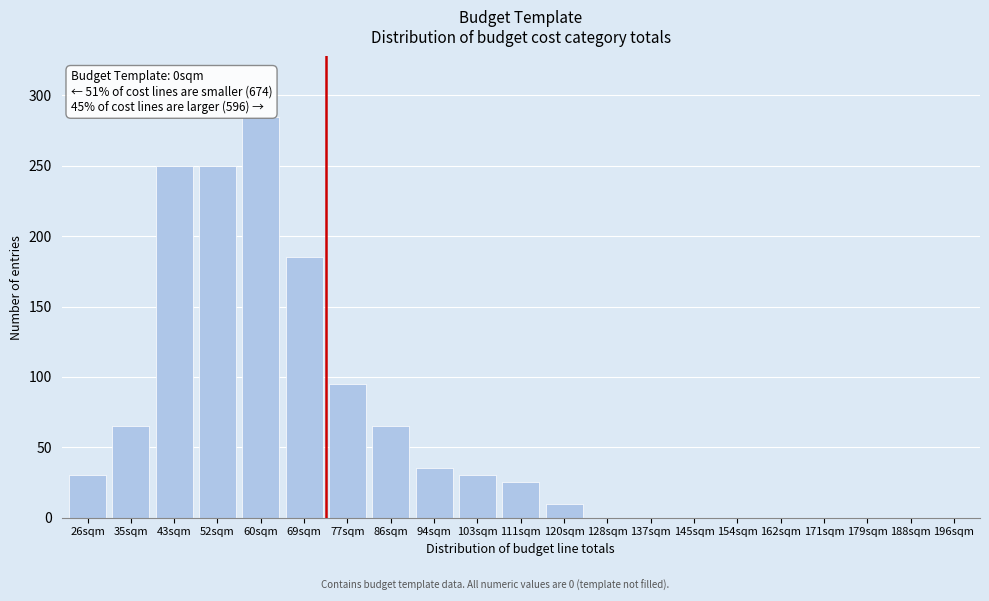

Reading left to right, extract all data points from this chart.

26sqm=30	35sqm=65	43sqm=250	52sqm=250	60sqm=285	69sqm=185	77sqm=95	86sqm=65	94sqm=35	103sqm=30	111sqm=25	120sqm=10	128sqm=0	137sqm=0	145sqm=0	154sqm=0	162sqm=0	171sqm=0	179sqm=0	188sqm=0	196sqm=0